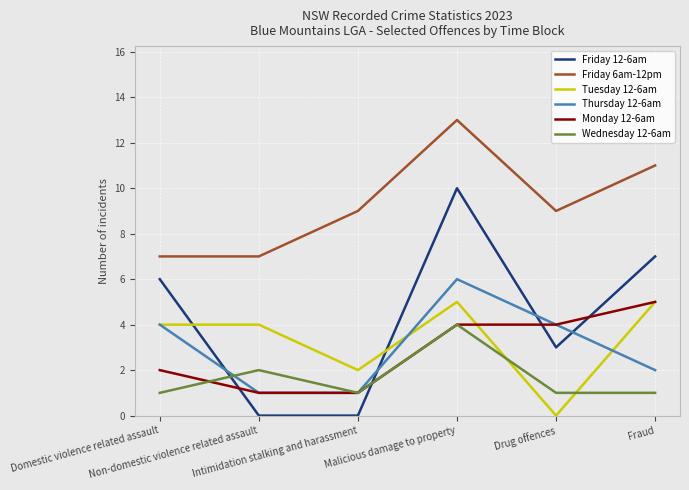

Is this an area chart (filled region under the line)?

No